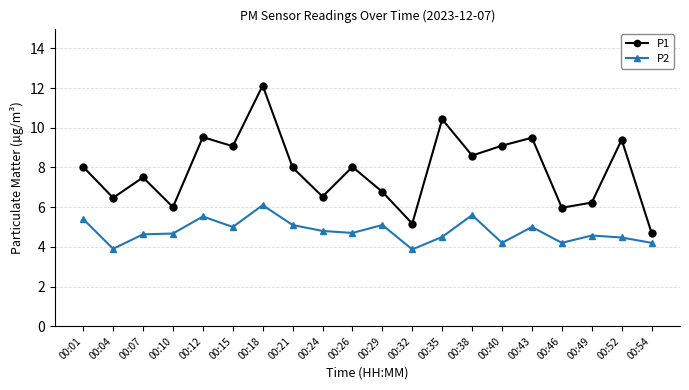

Is this an area chart (filled region under the line)?

No